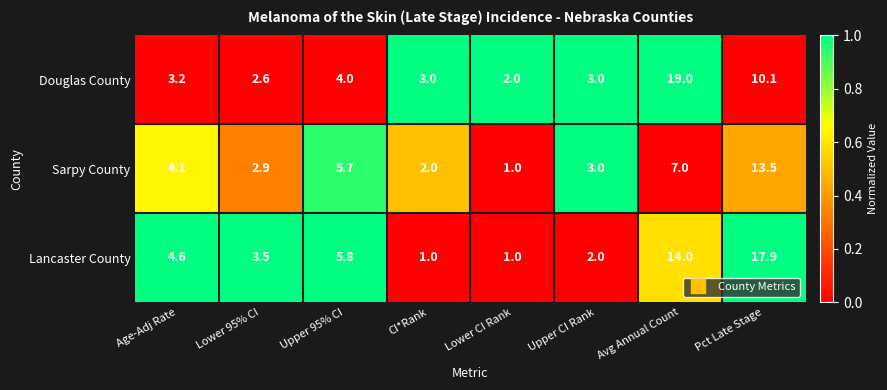

The value of Sarpy County at Lower CI Rank is 0.3. True or false?

False